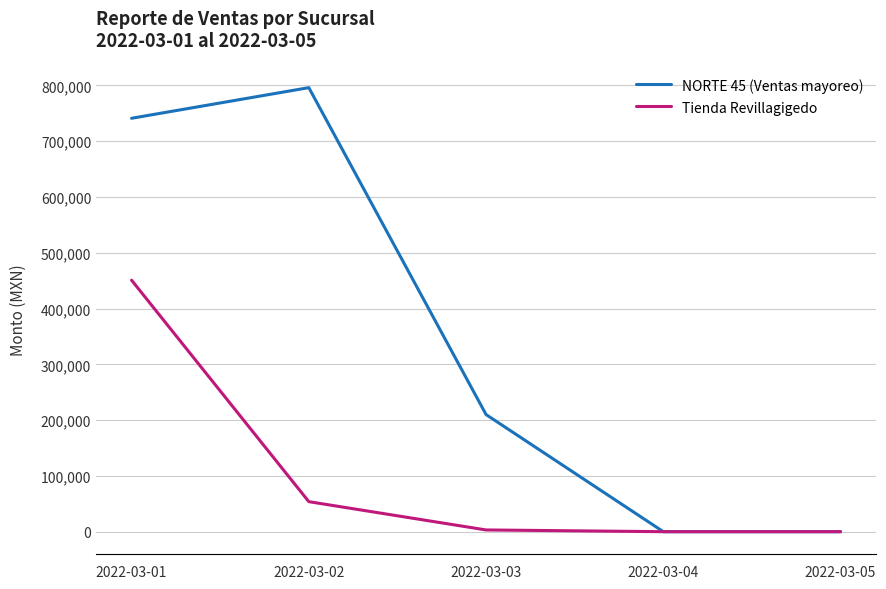

How many values in the Tienda Revillagigedo series are below 3120?

2